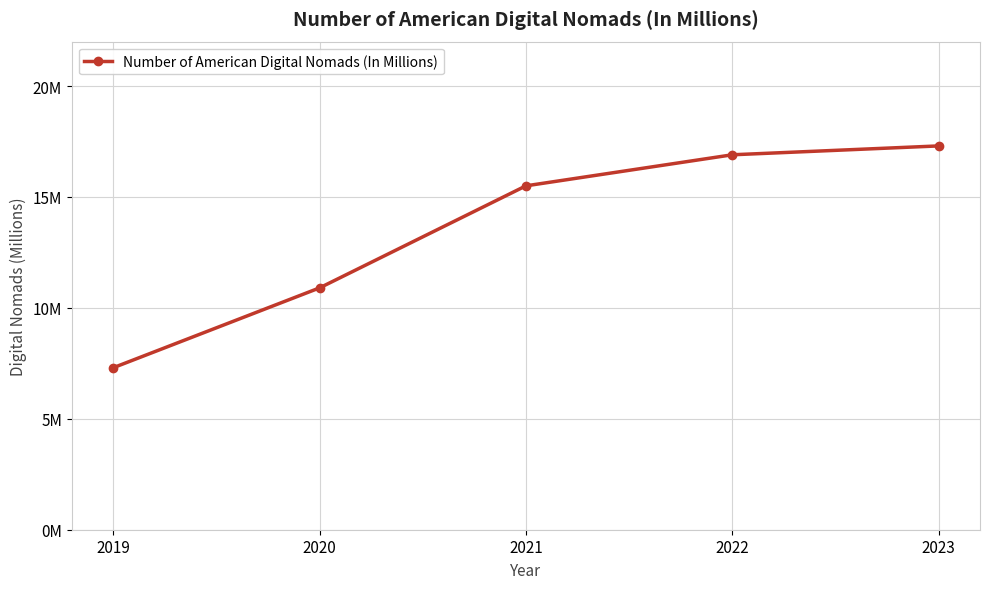

The value at 2022 is 16.9. True or false?

True